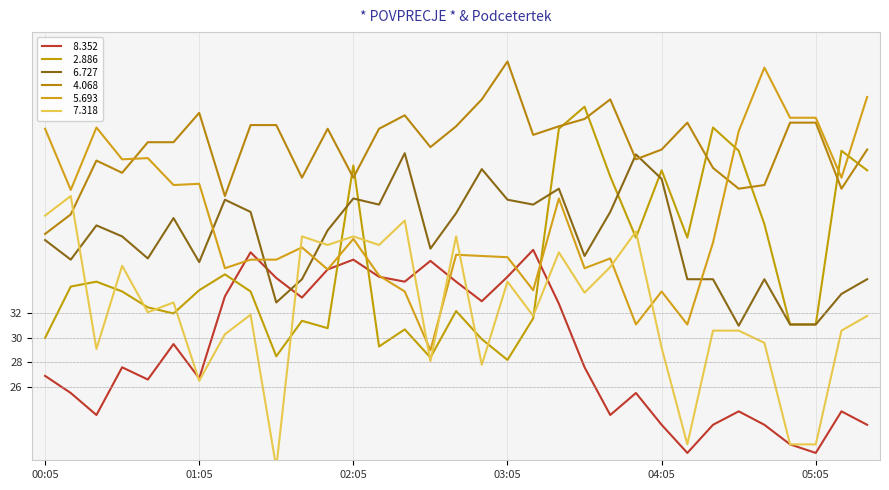

List the series in order of their peak value, lowest first.

  8.352,   7.318,   6.727,   2.886,   5.693,   4.068